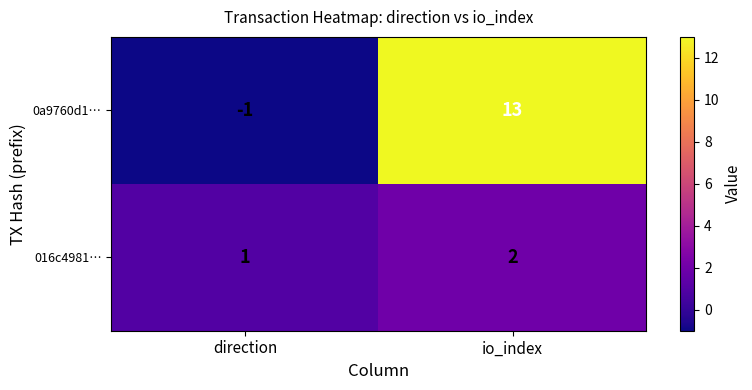

What is the sum of all 016c4981… values?

3